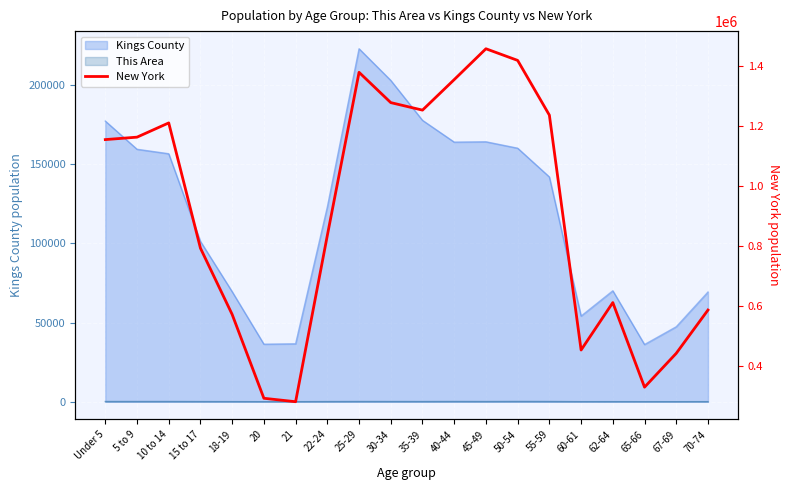

What is the sum of all values?

18120761